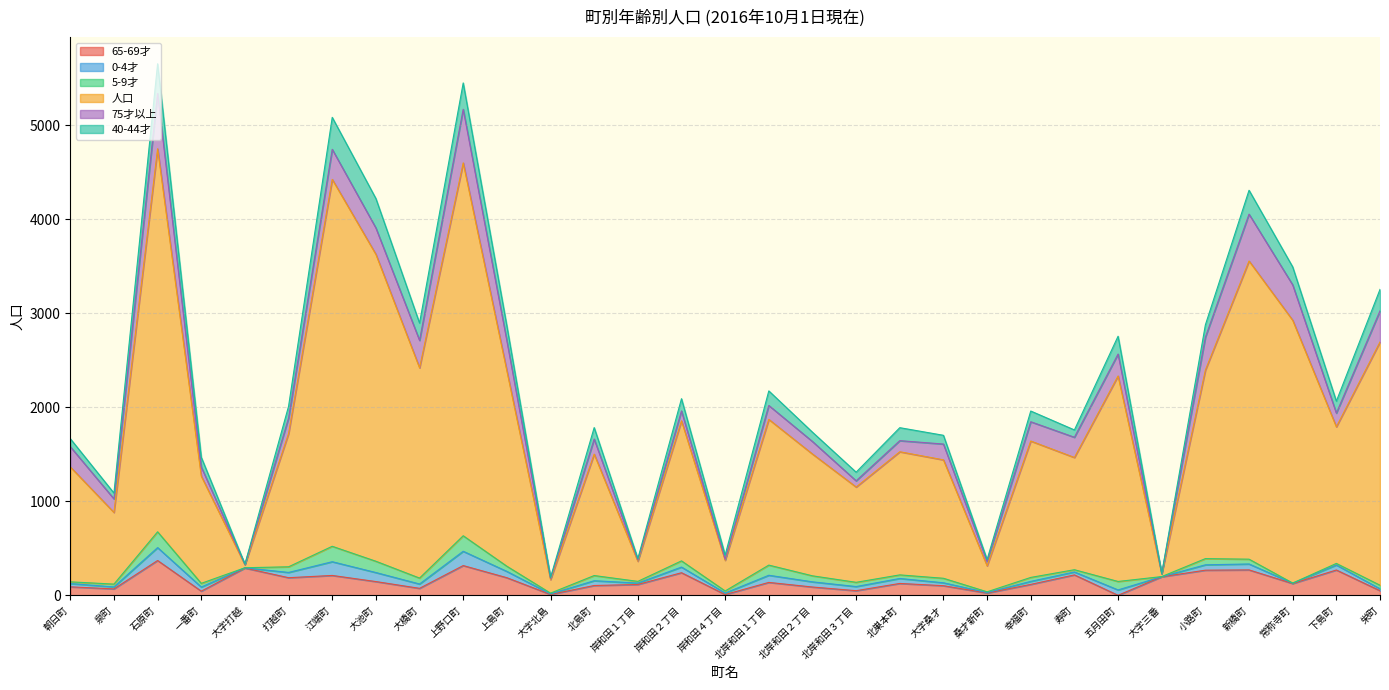

What is the sum of all 0-4才 values?

1532